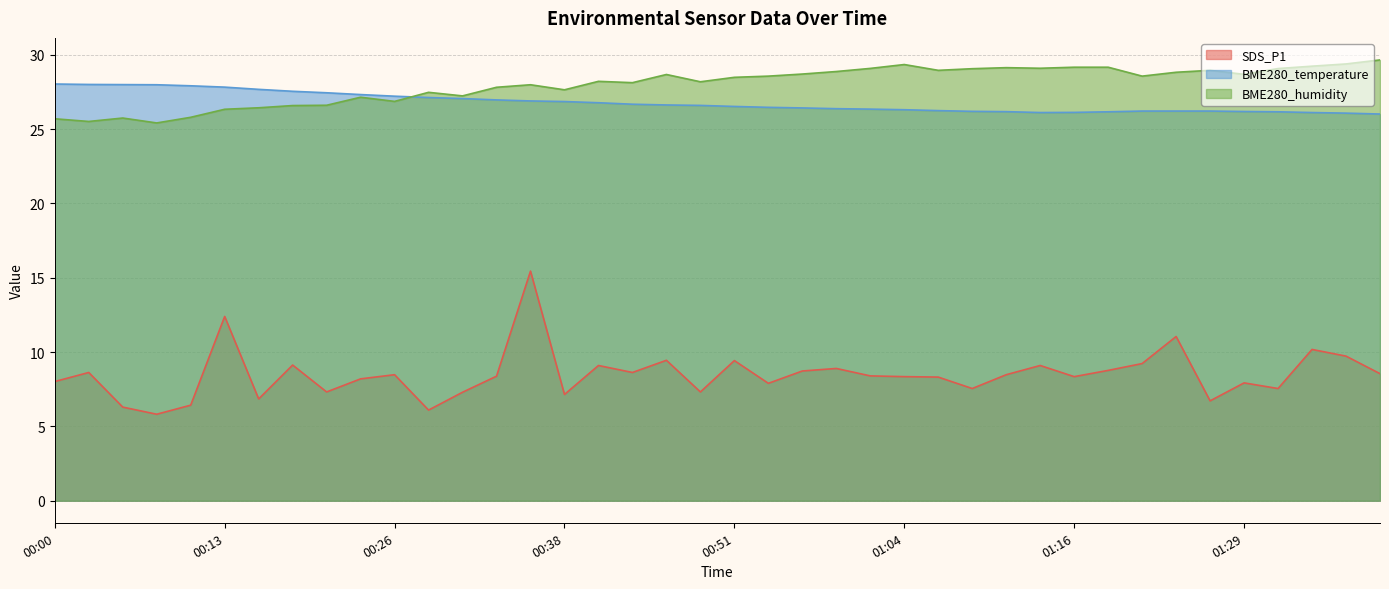

What is the minimum value for SDS_P1?

5.8